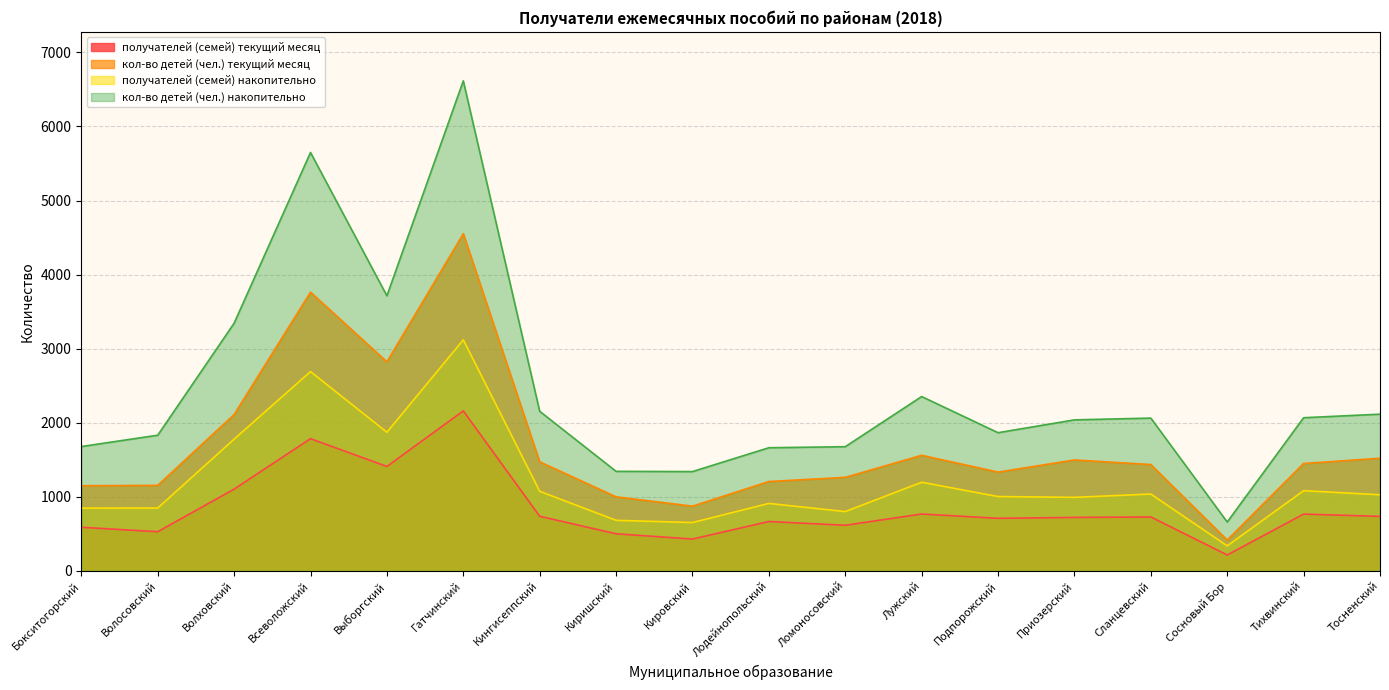

What is the average value of the кол-во детей (чел.) текущий месяц series?

1699